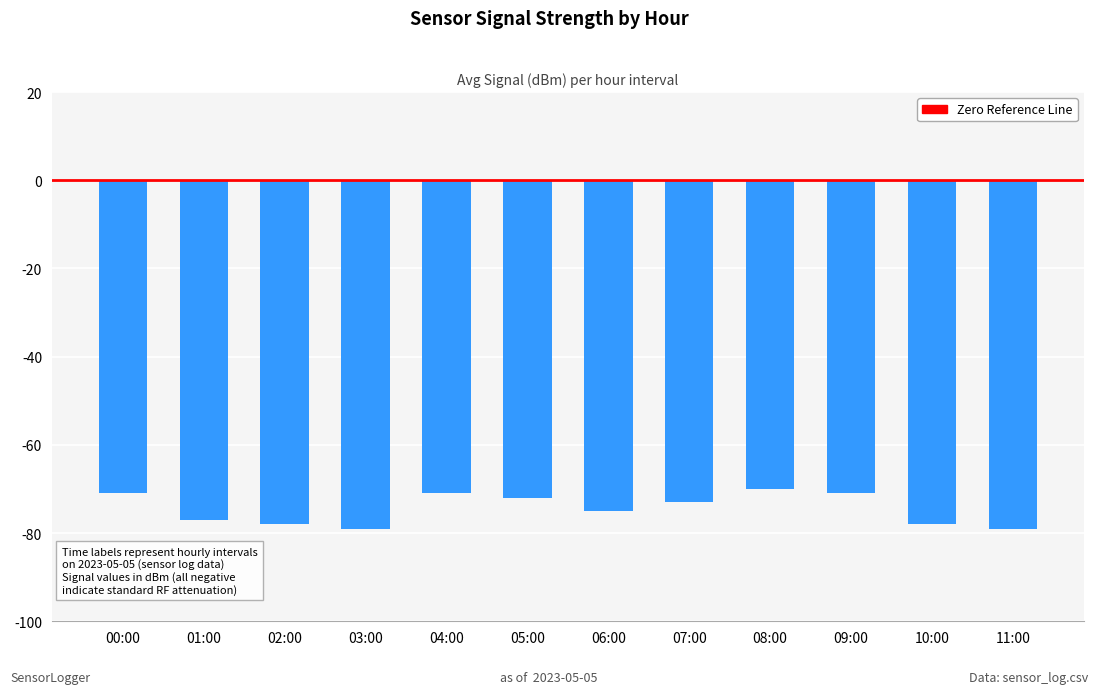

How many values are between -78 and -71?

9